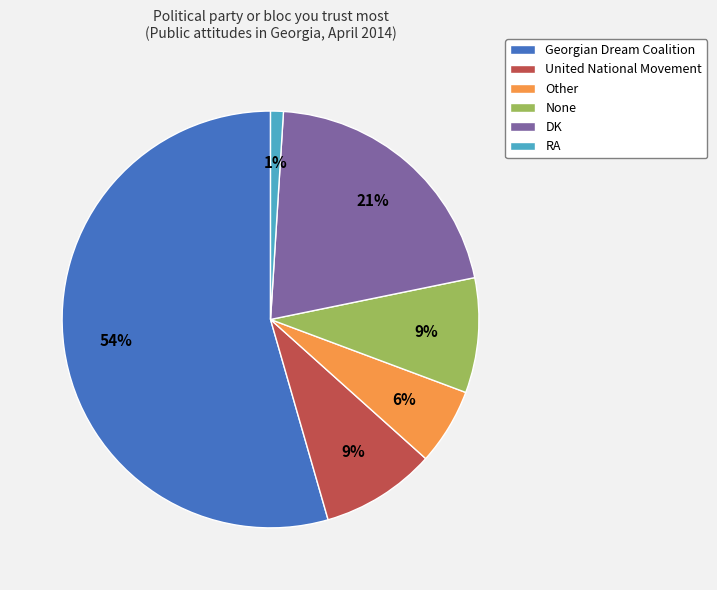

Count the number of slices in the pie.

6